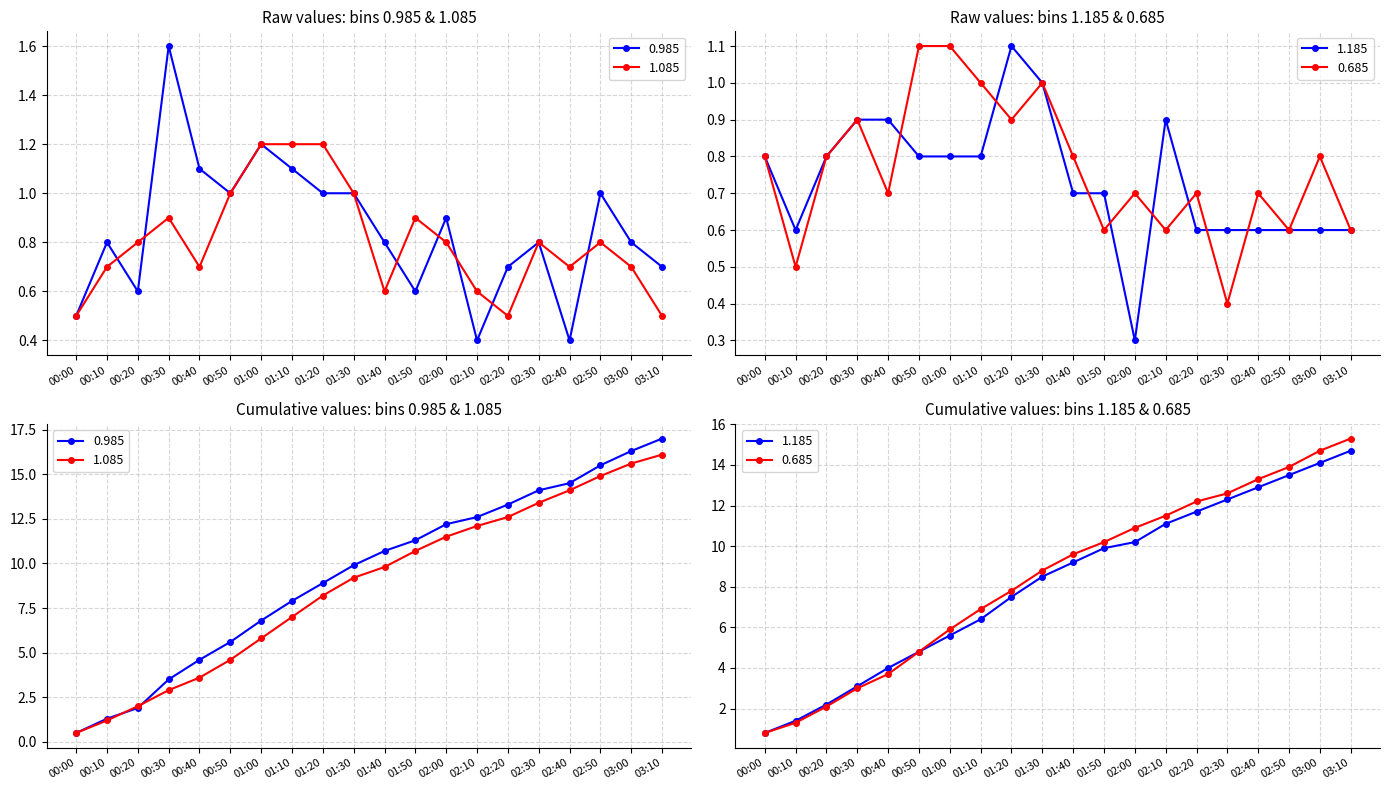

Which series has the largest total across all categories?

0.985